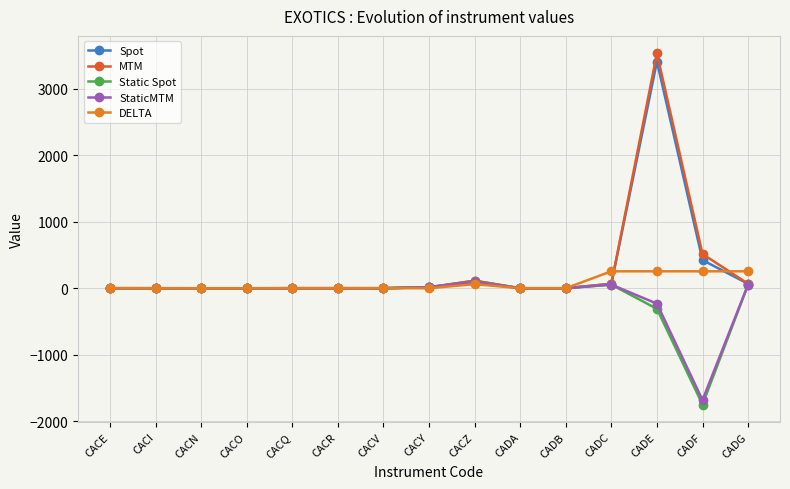

Does the chart display data point markers on the line(s)?

Yes